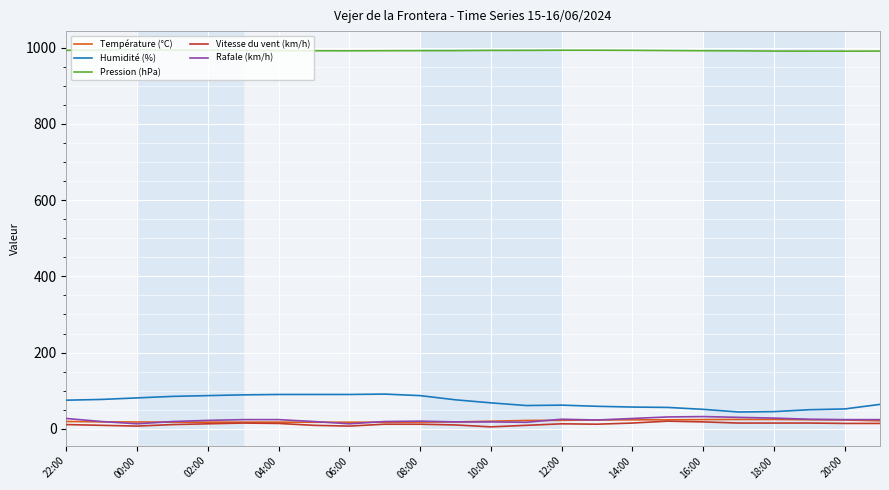

Which series has the largest total across all categories?

Pression (hPa)